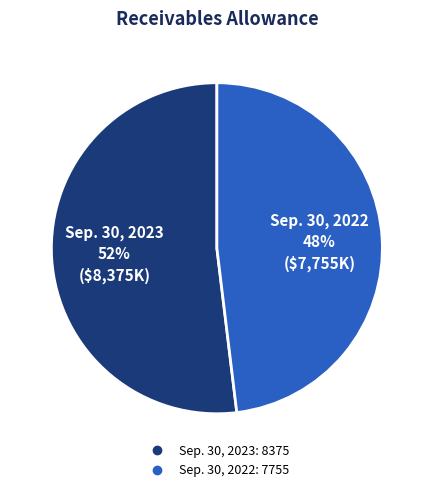

Do Sep. 30, 2022 and Sep. 30, 2023 together represent more than half of the pie?

Yes